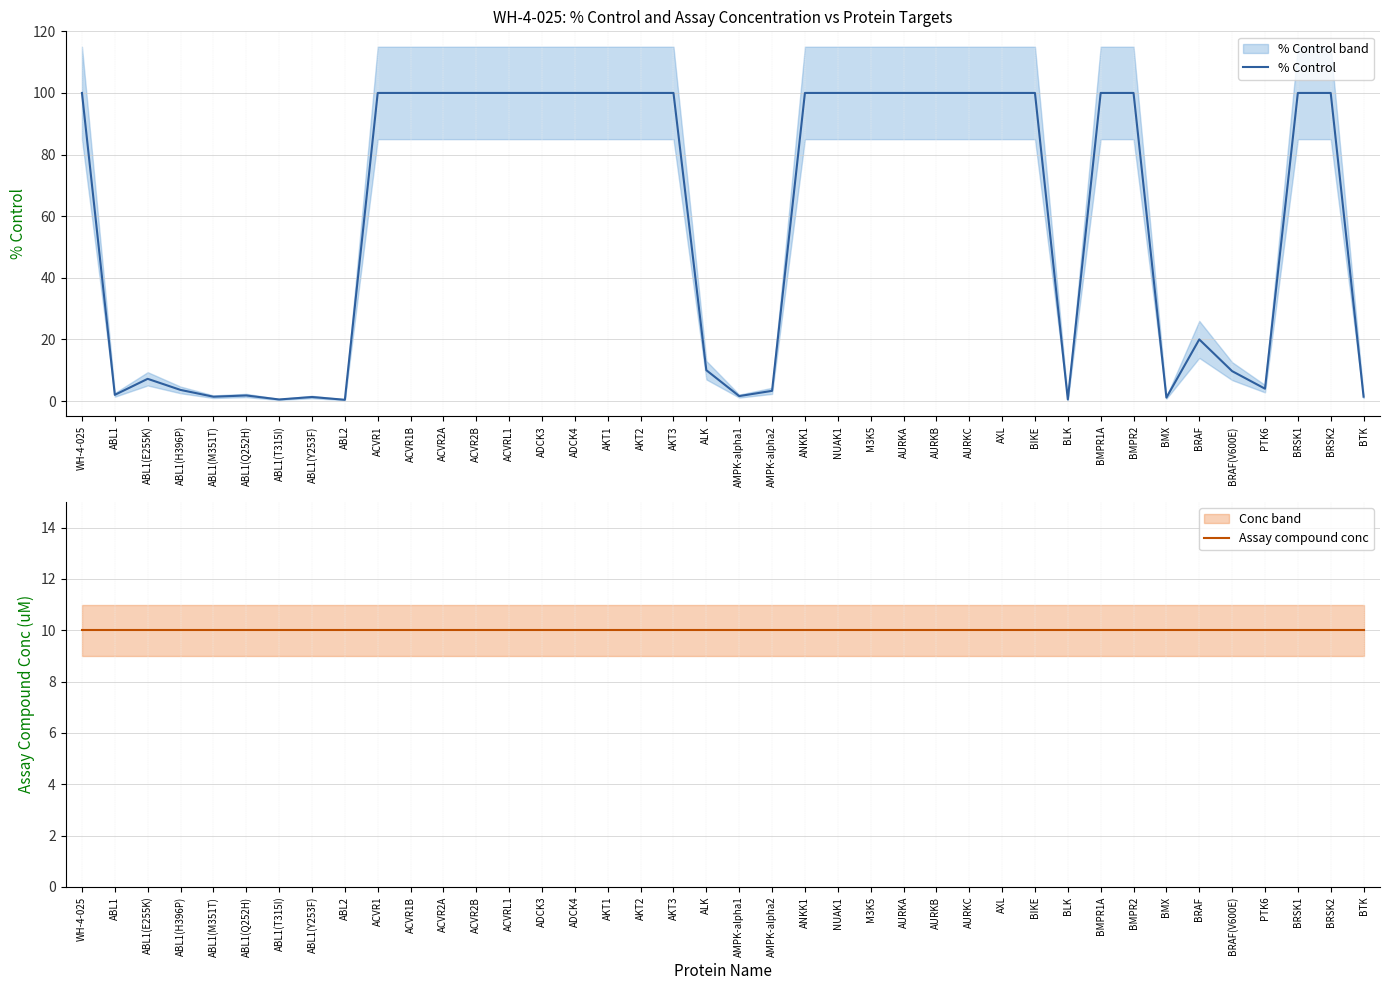

What is the total value across all series at BTK?

11.4